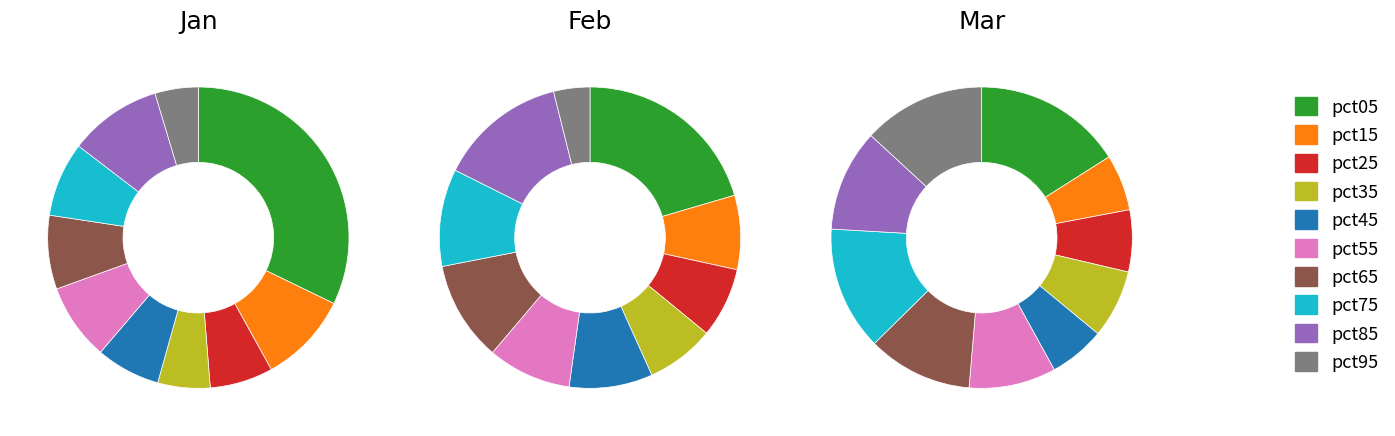

Count the number of slices in the pie.

10